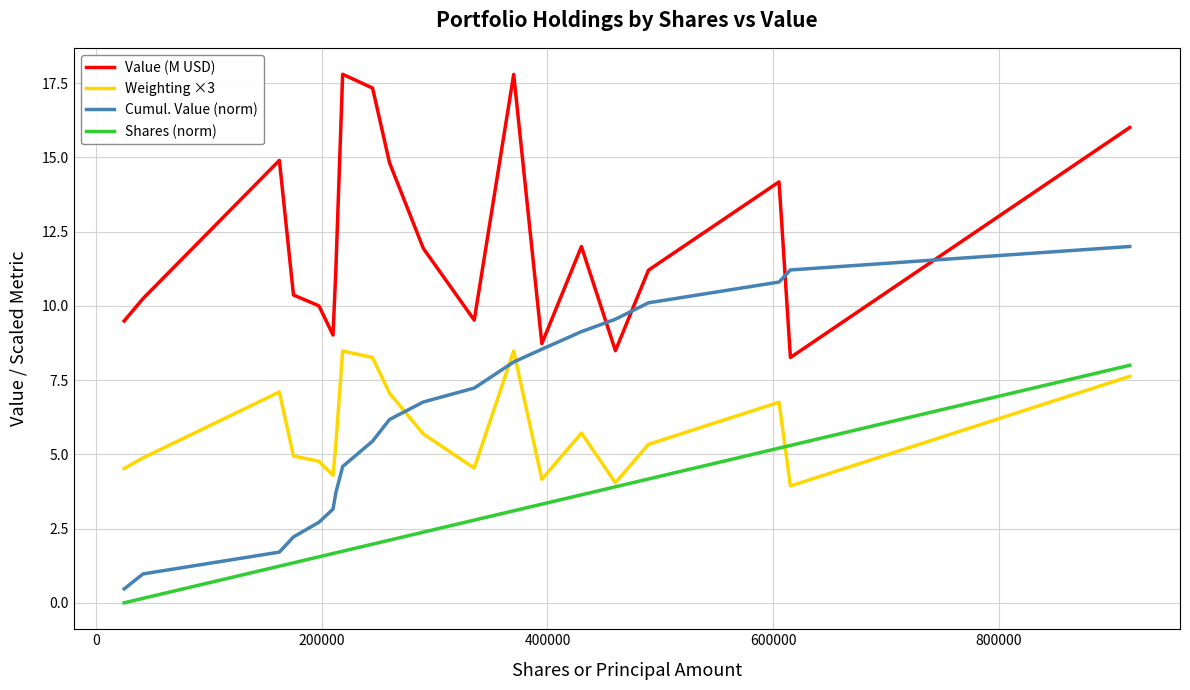

Which series has the largest total across all categories?

Value (M USD)